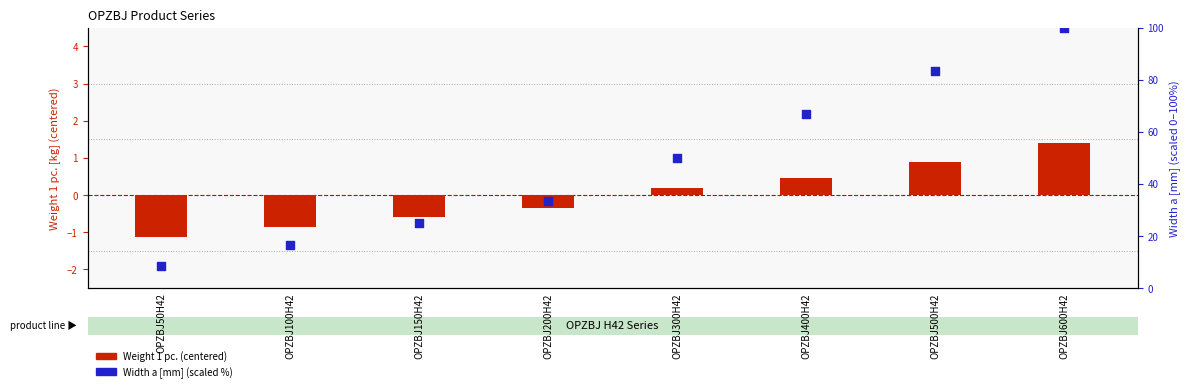

Which series has the largest total across all categories?

Width a [mm] (scaled %)